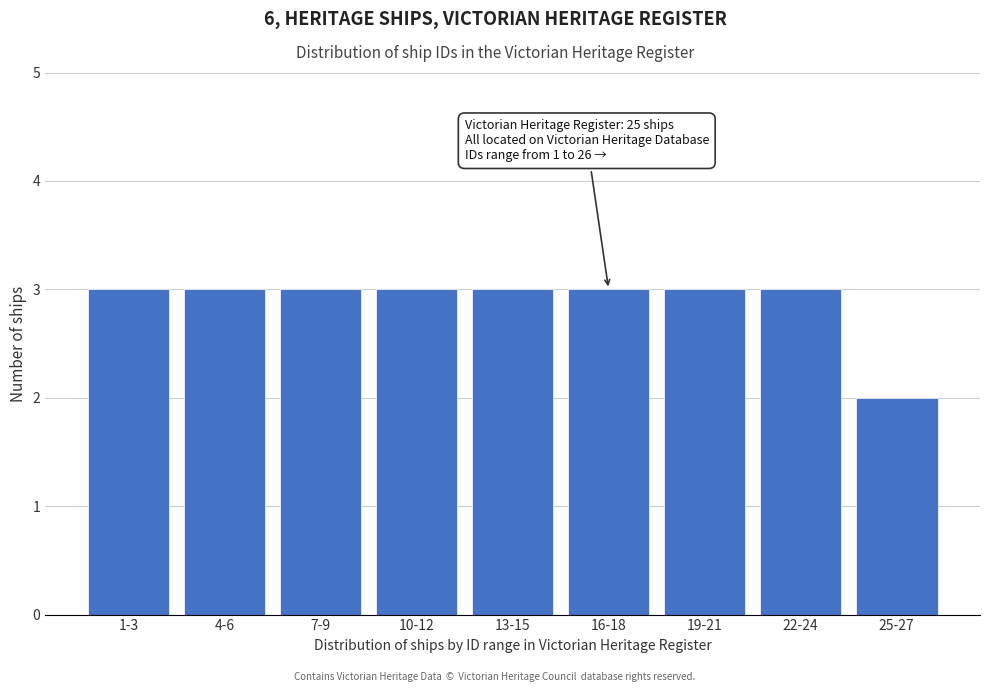

Reading left to right, what are all the values shown in this chart?

1-3=3	4-6=3	7-9=3	10-12=3	13-15=3	16-18=3	19-21=3	22-24=3	25-27=2